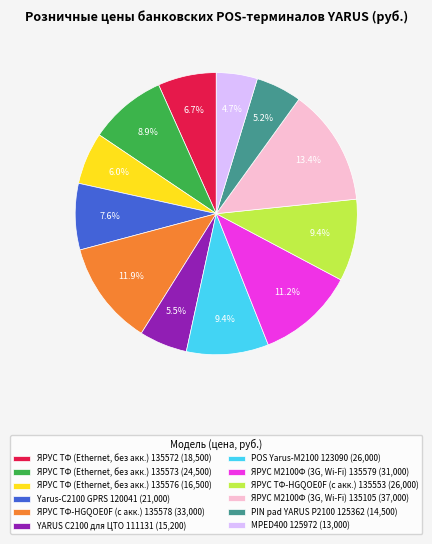

To the nearest percent, what is the combined percentage of Yarus-С2100 GPRS 120041 and YARUS C2100 для ЦТО 111131?

13%